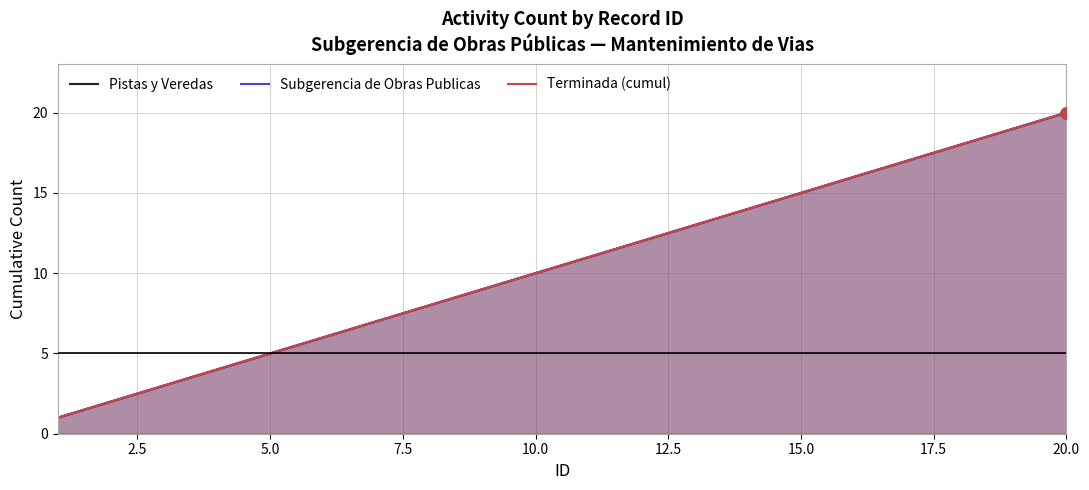

Is the value of Terminada (cumul) at 10 greater than the value of Pistas y Veredas at 10.0?

Yes